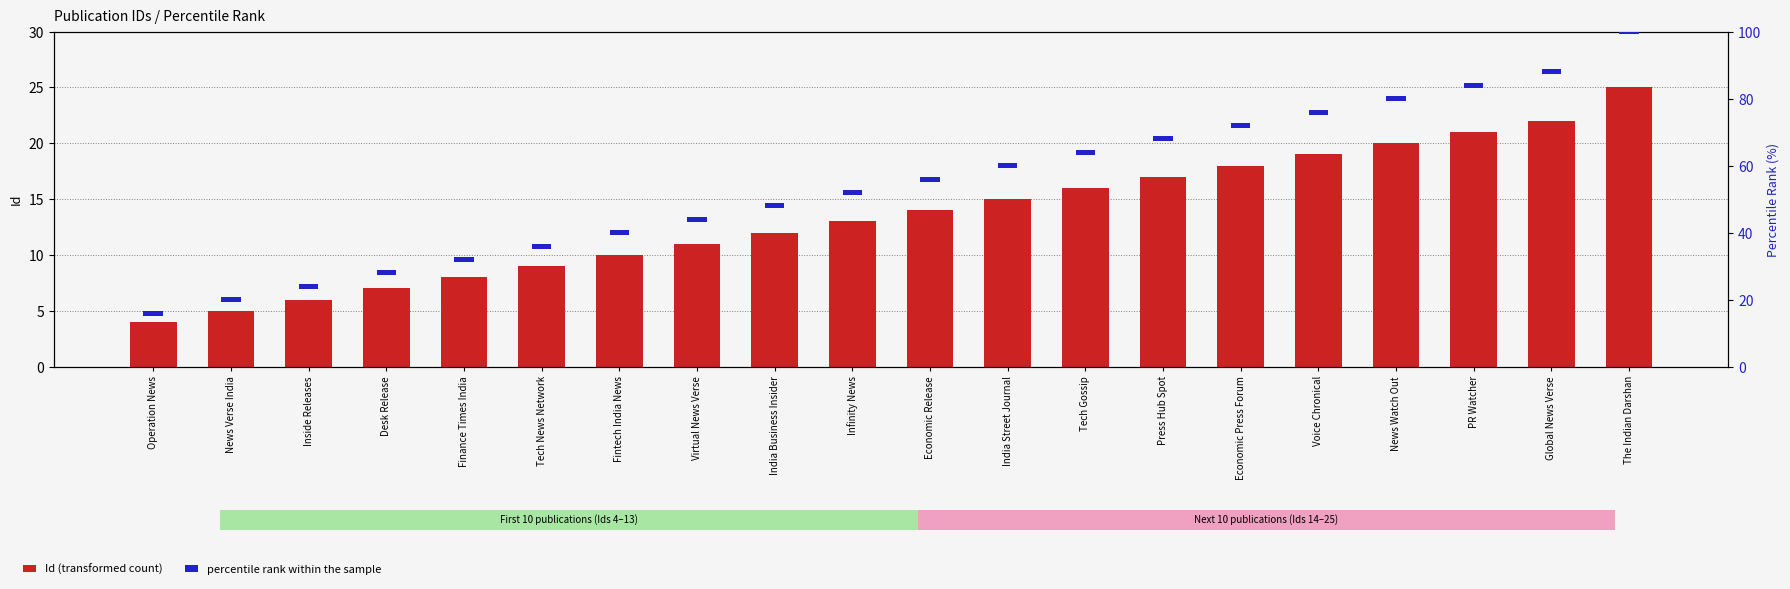

Between Tech News Network and News Verse India, which is larger?

Tech News Network